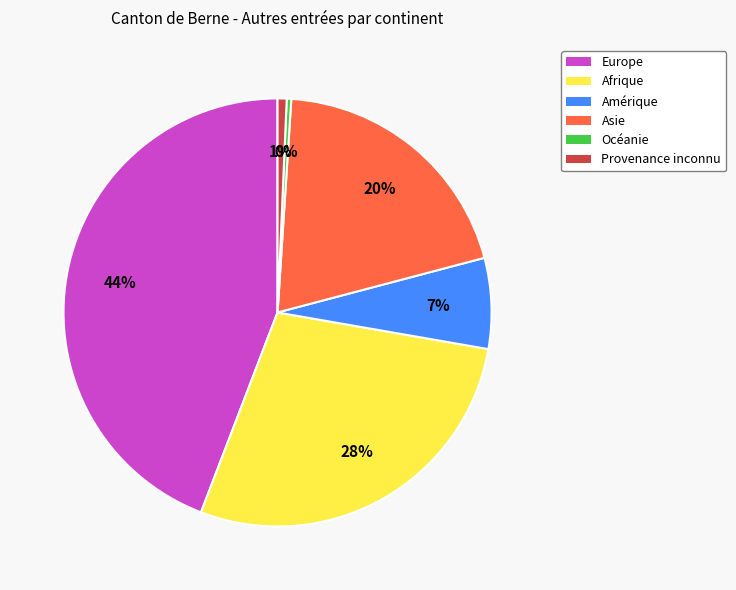

Which has a higher value, Afrique or Europe?

Europe